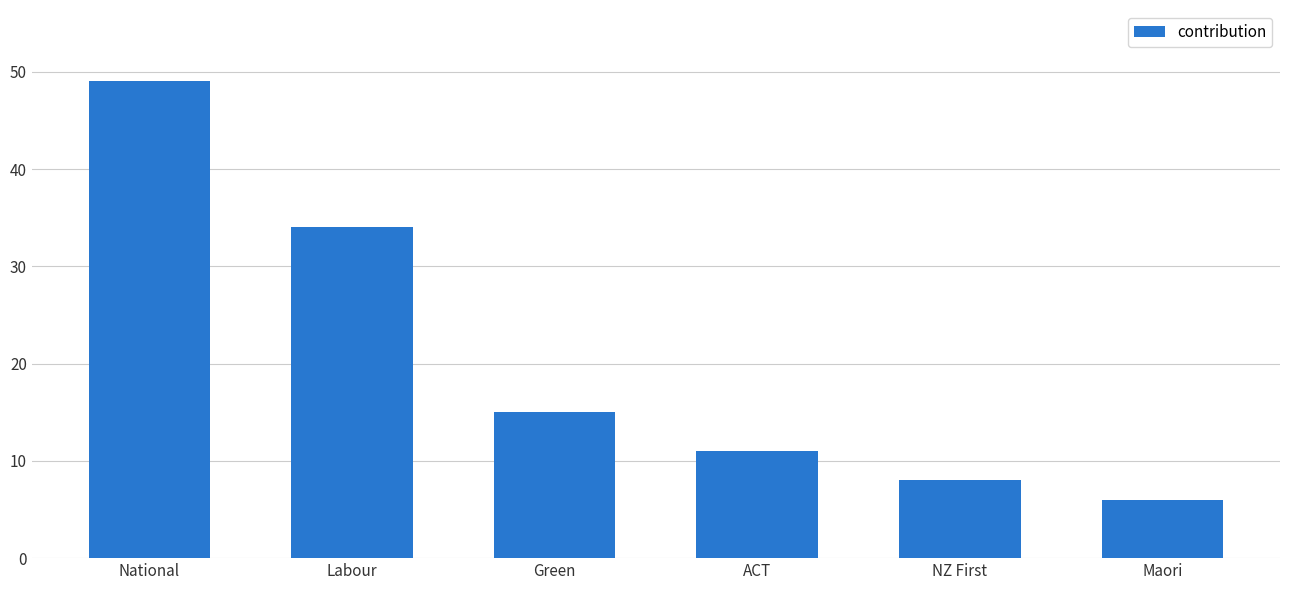

What is the label of the 6th bar from the right?

National